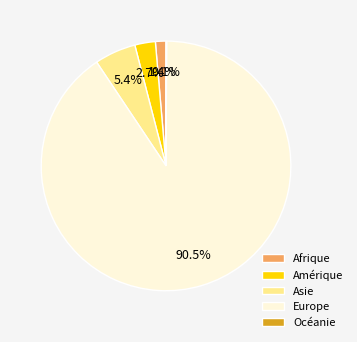

Is the sum of Asie and Amérique greater than half?

No